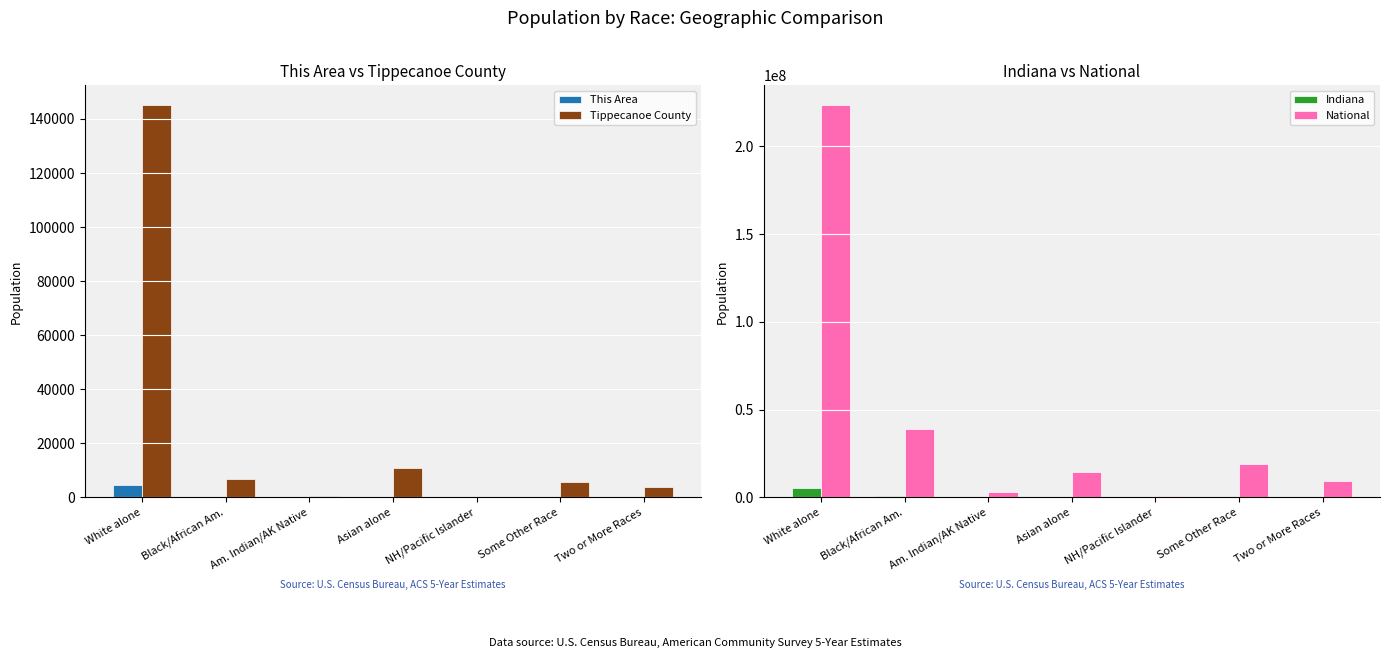

What is the sum of all This Area values?

4894